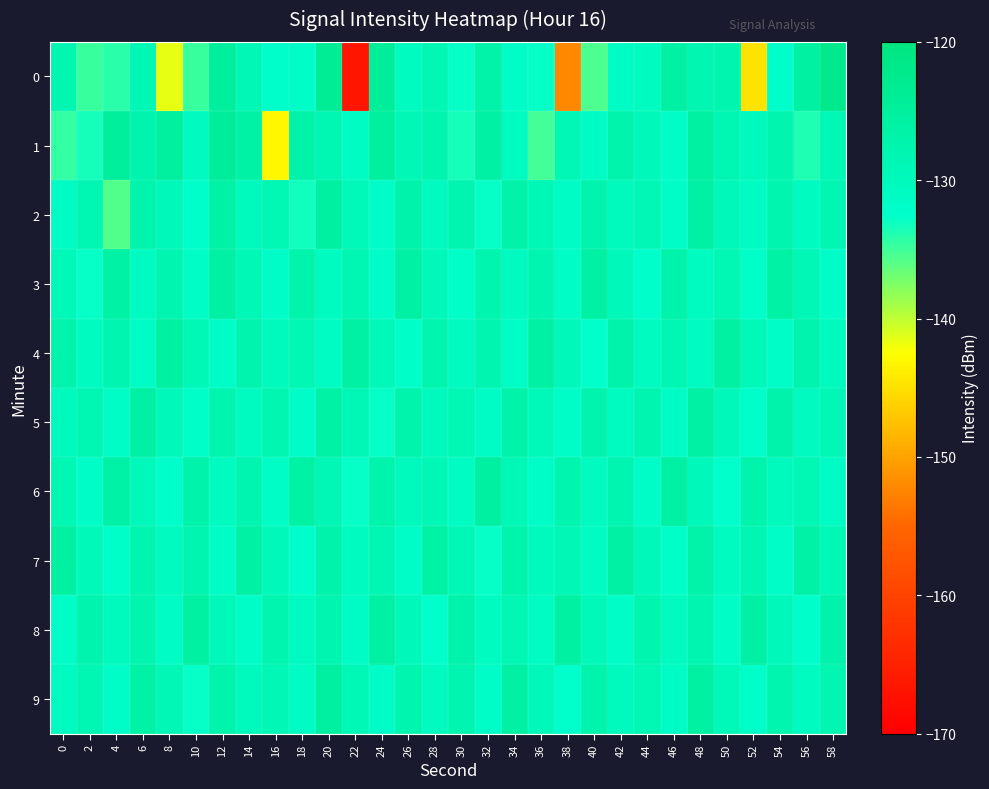

Which series has the largest total across all categories?

4